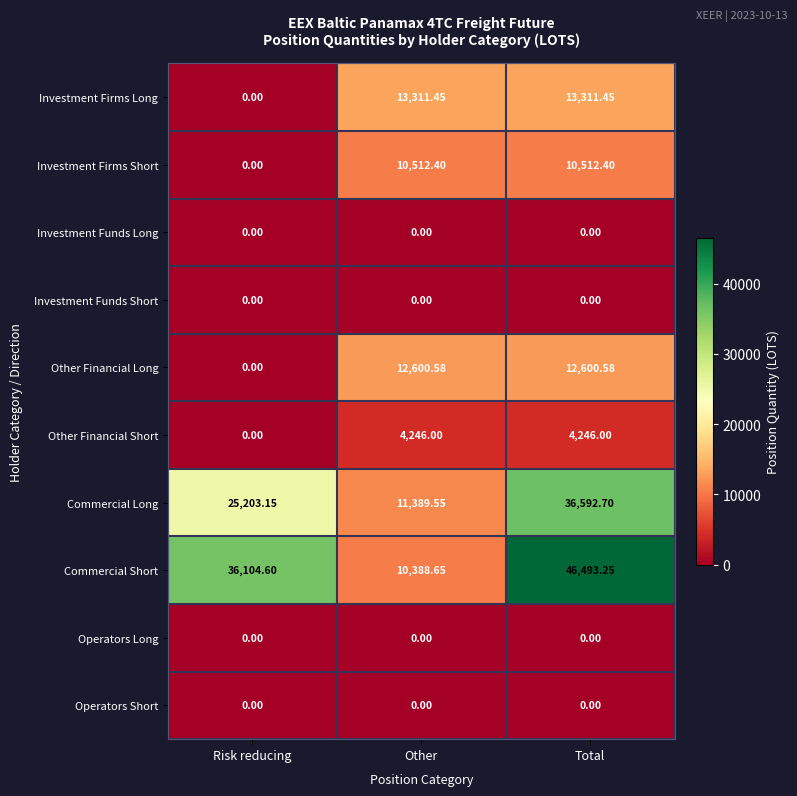

Where is Commercial Long nearest to the value 23991?

Risk reducing